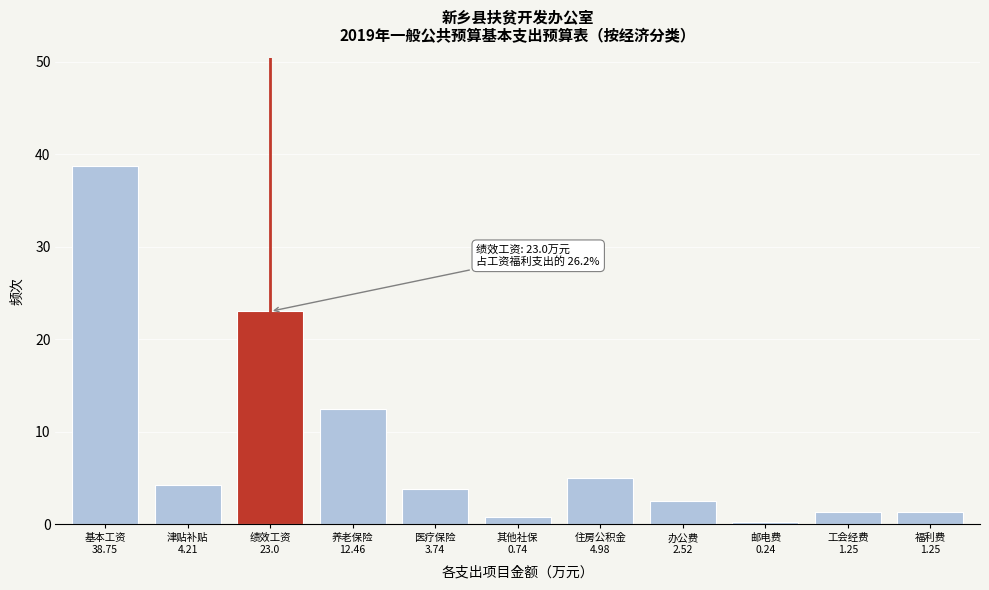

What is the greatest value displayed?

38.8